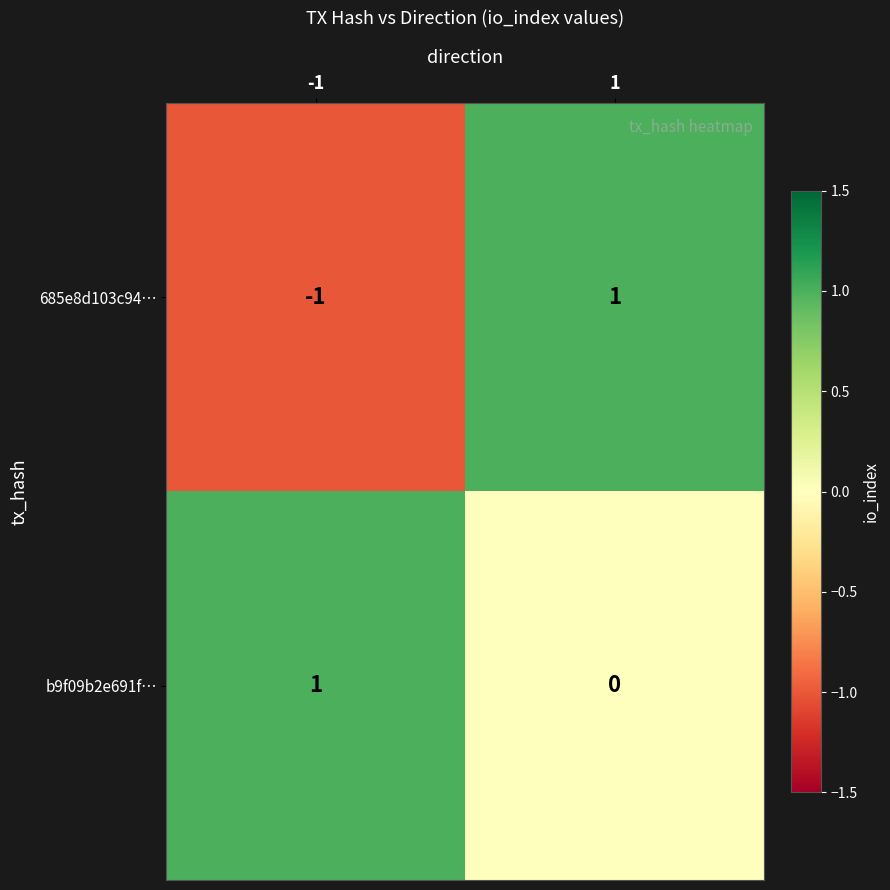

Which series has the largest total across all categories?

b9f09b2e691f…